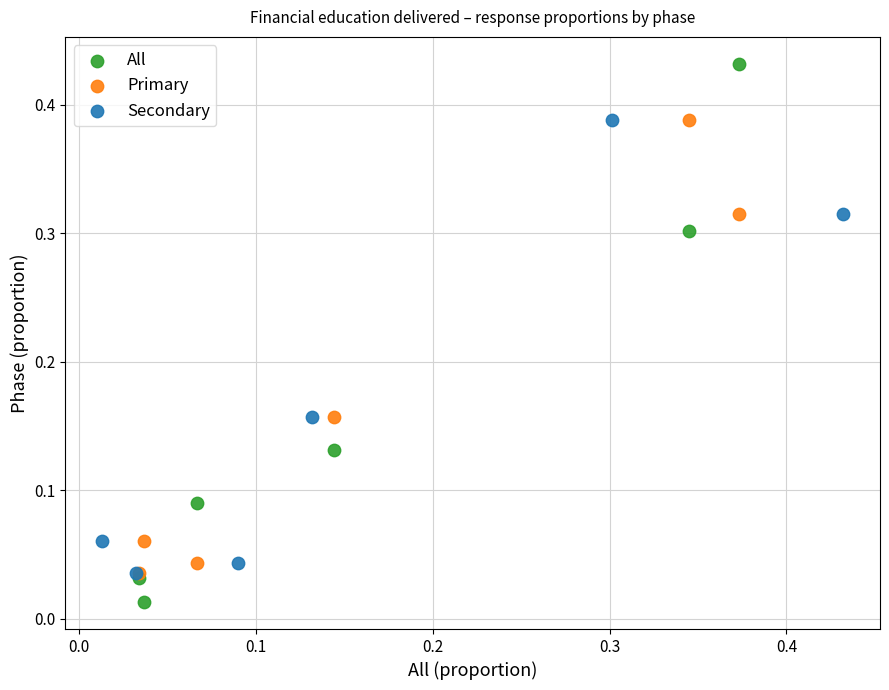

Which series has the widest spread of Y values?

All